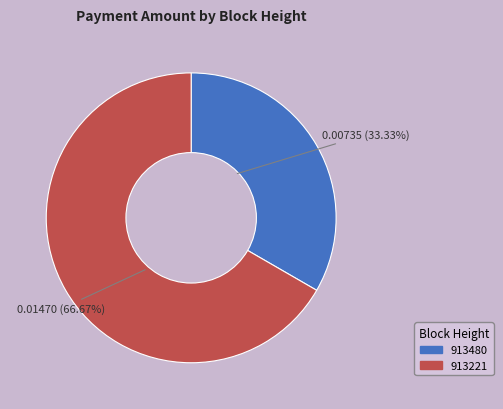

Which category accounts for the majority?

913221